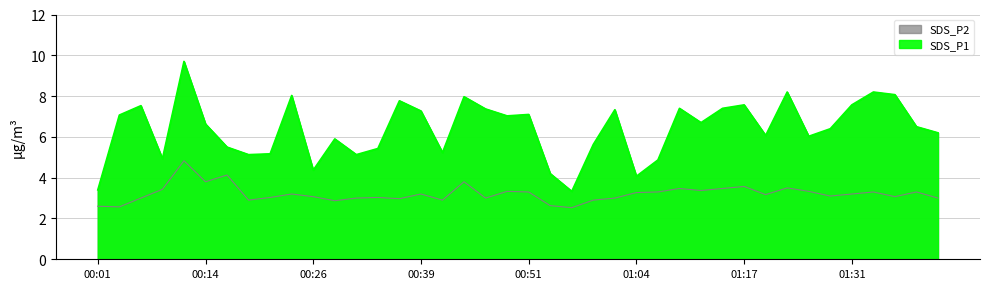

What is the label of the 19th point from the left?

00:46